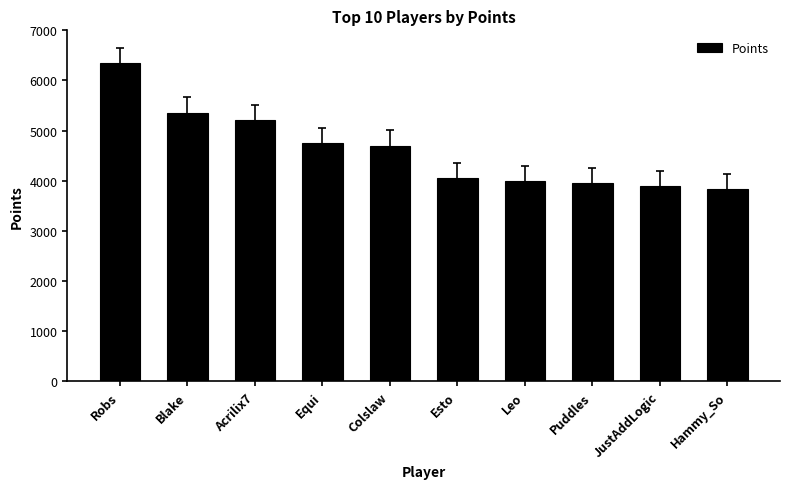

Reading left to right, transcribe all the data shown in this chart.

Robs=6340	Blake=5361	Acrilix7=5217	Equi=4754	Colslaw=4703	Esto=4056	Leo=4000	Puddles=3954	JustAddLogic=3890	Hammy_So=3827